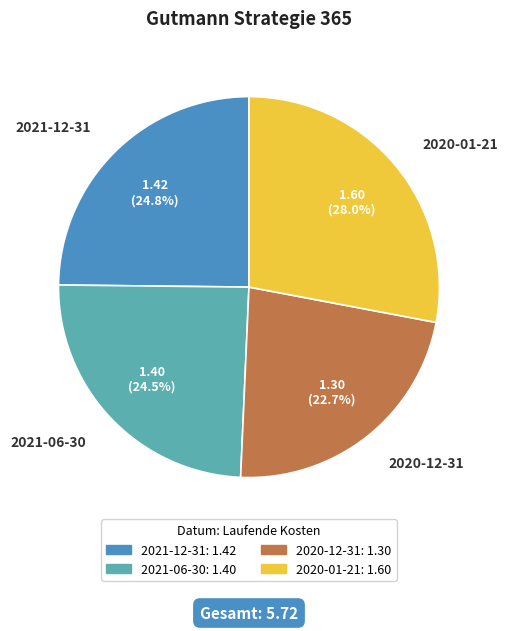

True or false: 2020-12-31 accounts for 34% of the total.

False